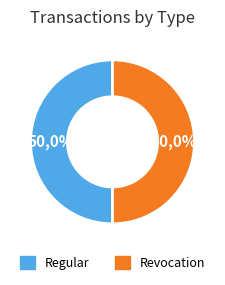

To the nearest percent, what is the average slice percentage?

50%